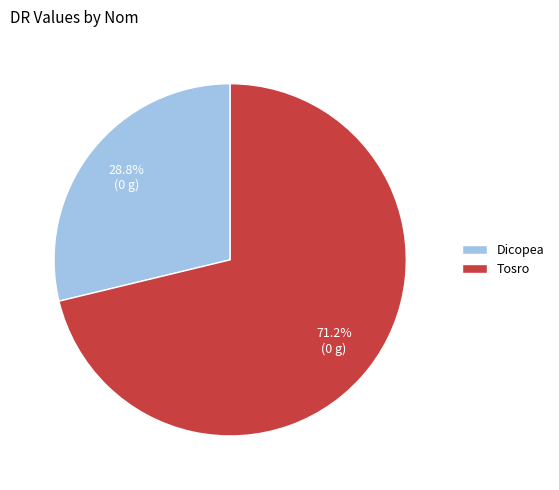

Which category accounts for the majority?

Tosro